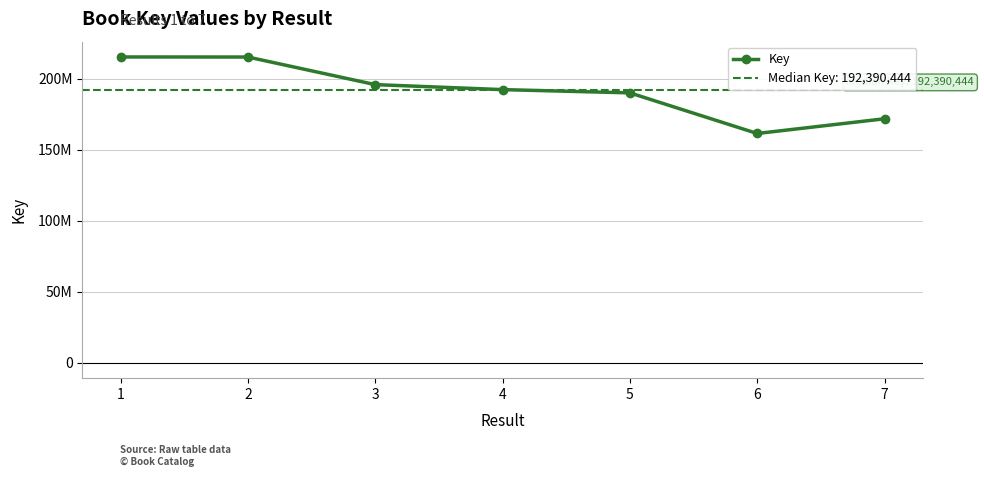

What is the change in value from 5 to 7?

-18250929